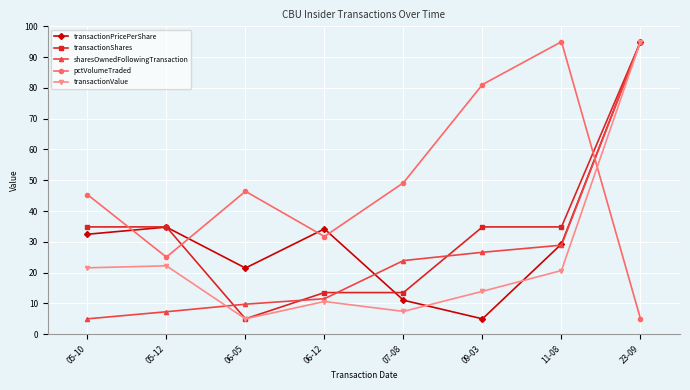

What is the spread (max minus min) of values at 09-03?

76.1